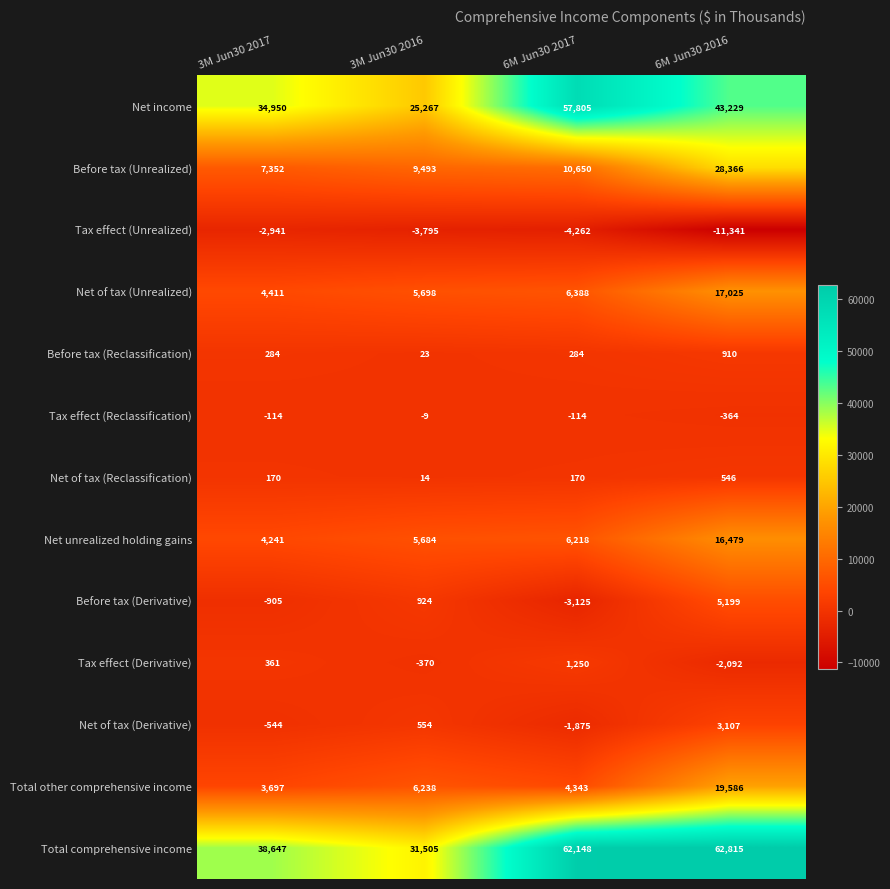

What is the difference between the maximum and minimum values in the Before tax (Unrealized) series?

21014